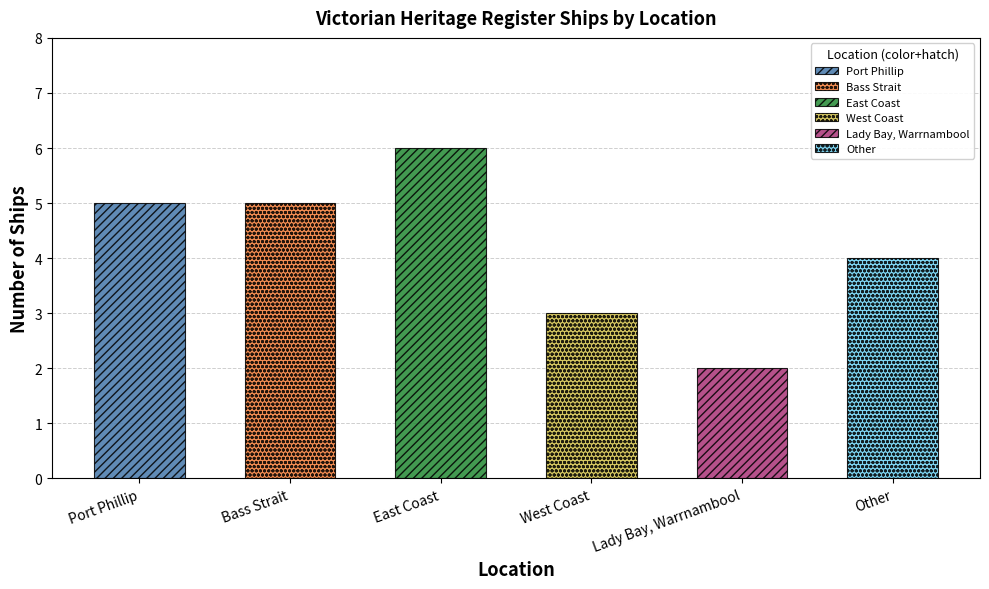

List the labels in order of value, smallest first.

Lady Bay, Warrnambool, West Coast, Other, Port Phillip, Bass Strait, East Coast